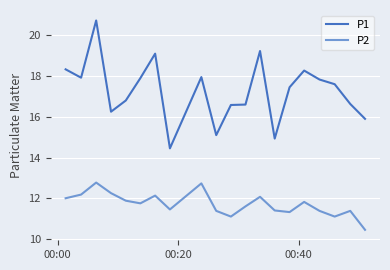

What is the difference between the maximum and minimum values in the P1 series?

6.3